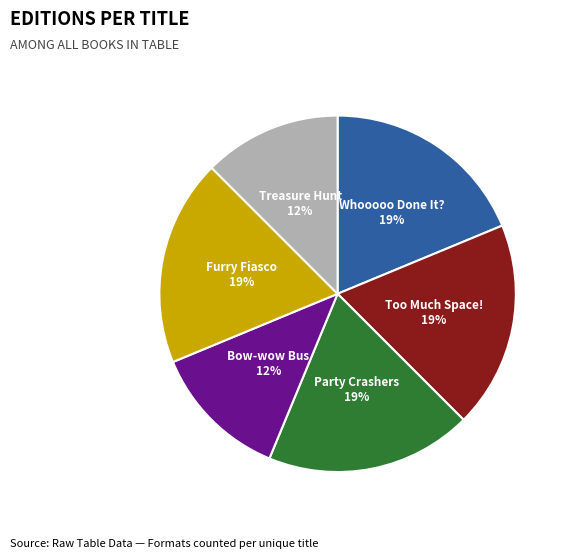

Is there a majority slice in this chart?

No